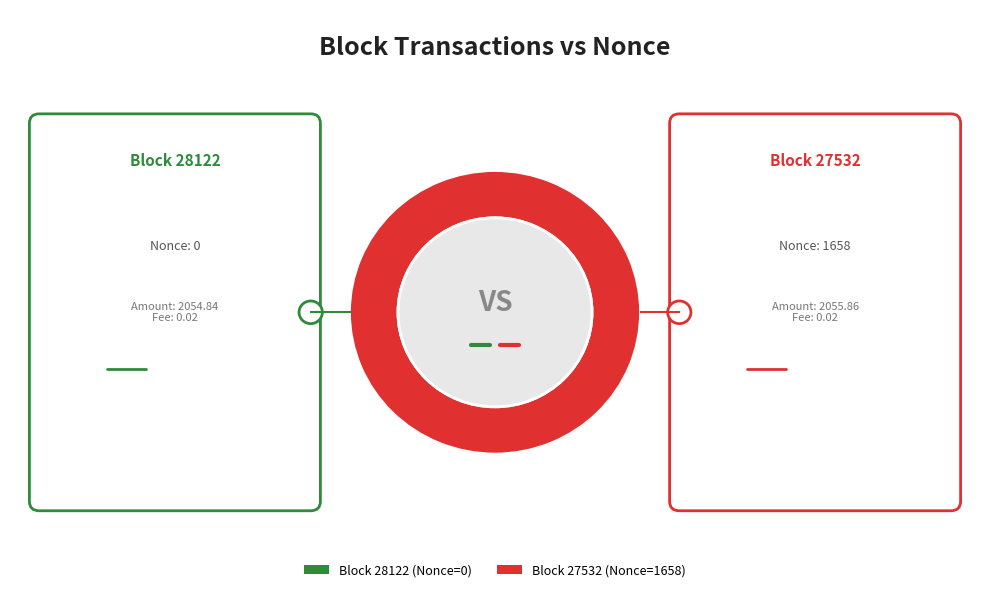

What is the change in value from 28122 to 27532?

+1658